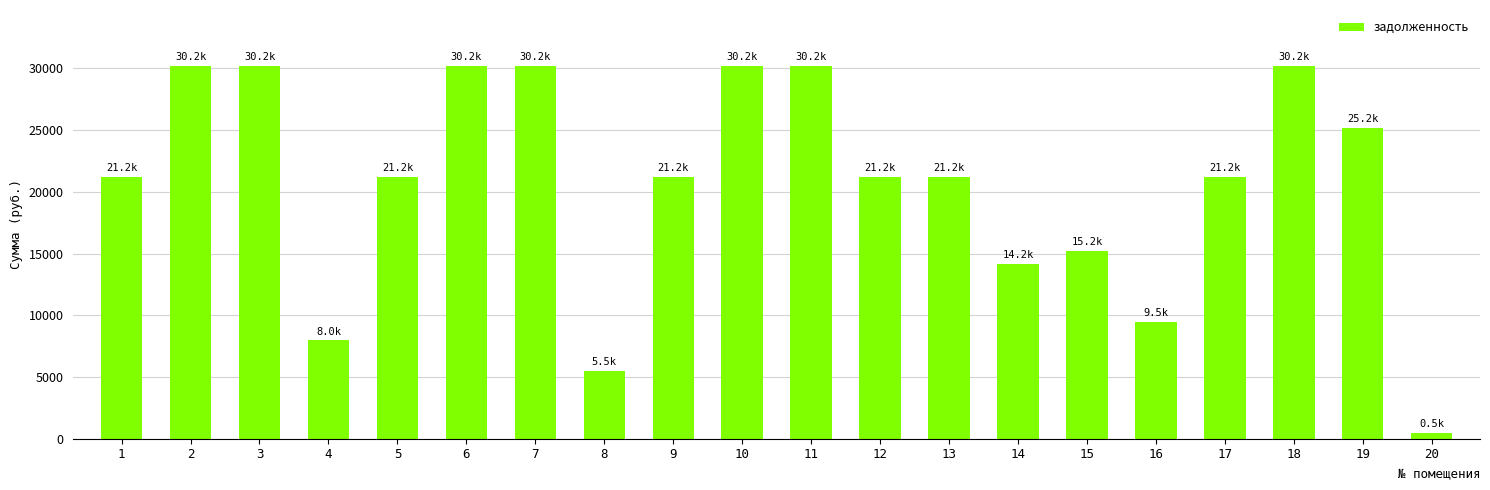

What is the value of the 1st bar from the left?

21225.6